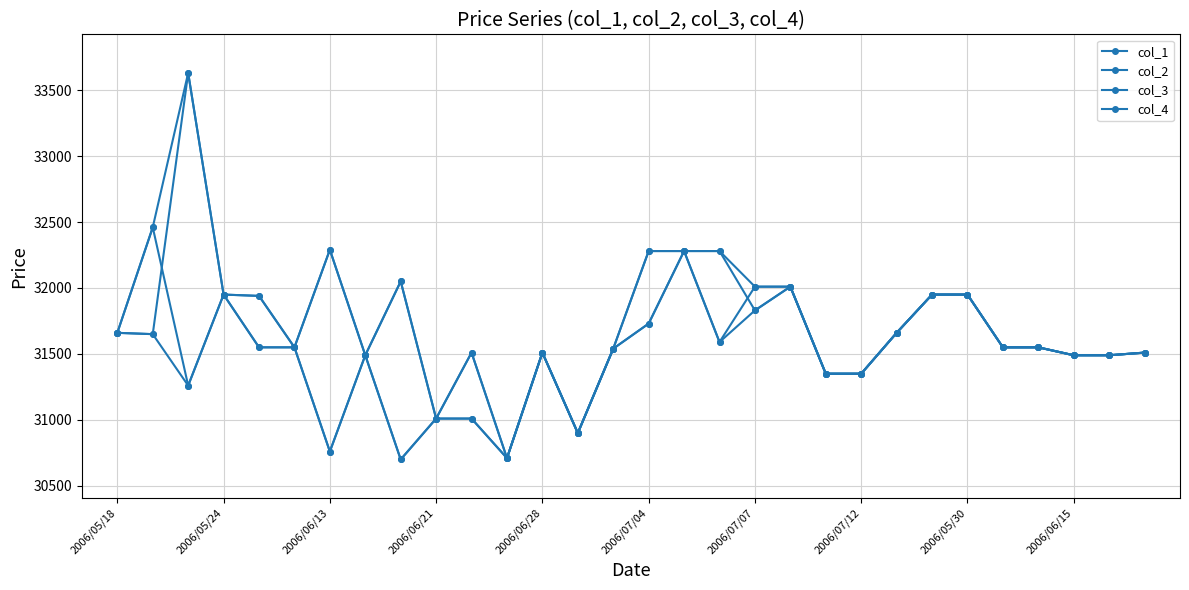

How many data points does each series have?

30